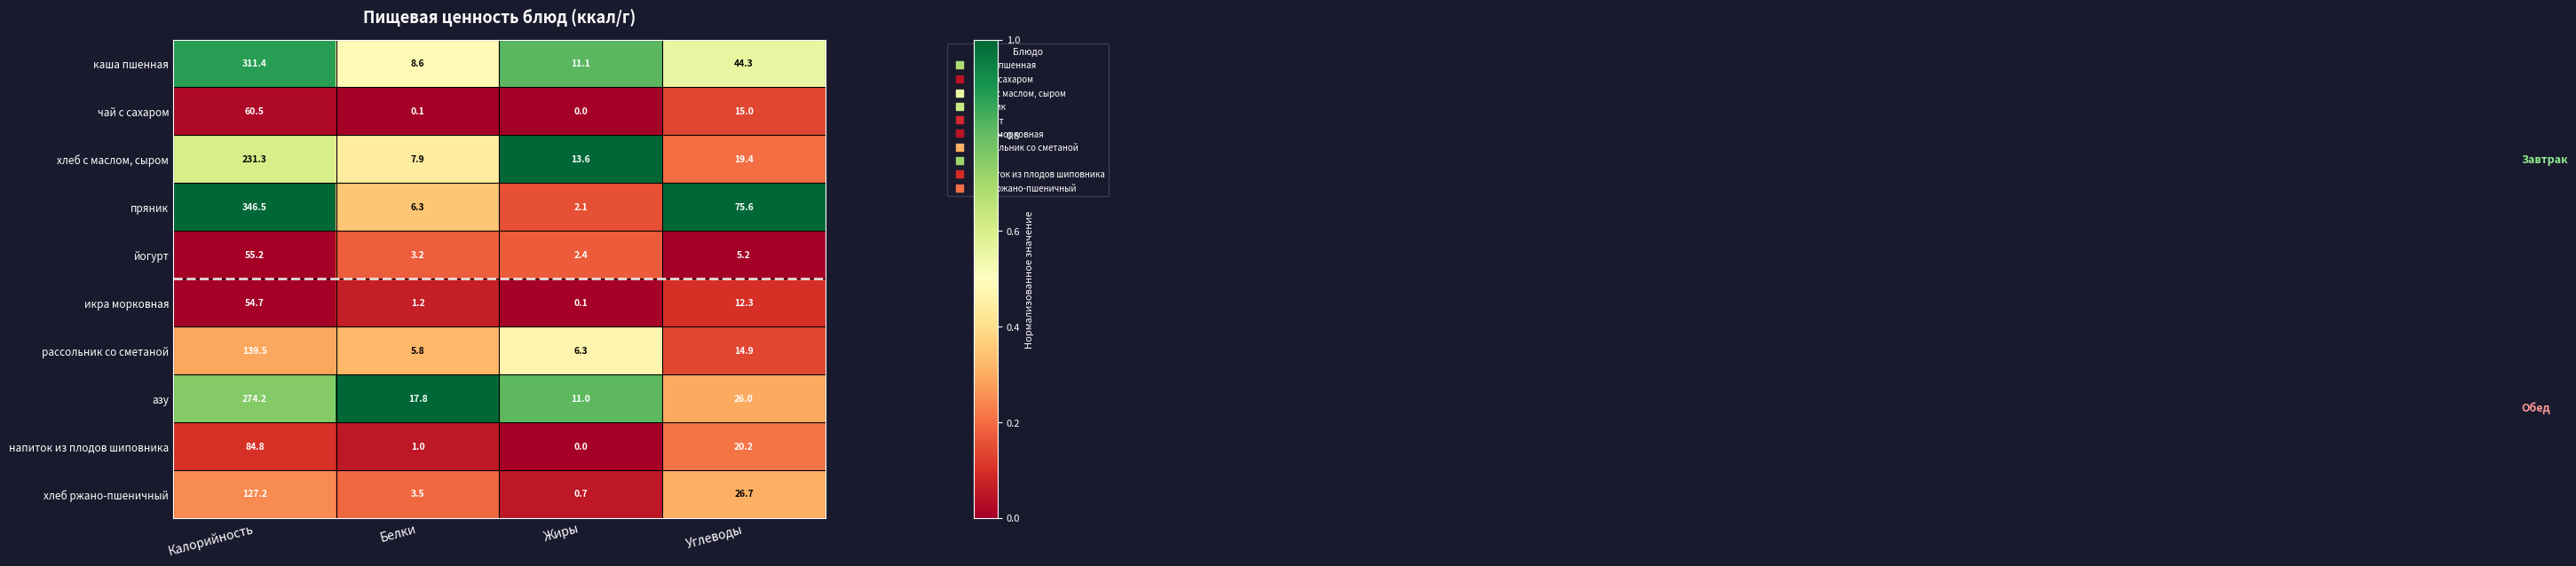

What is the difference between the maximum and minimum values in the пряник series?

344.4